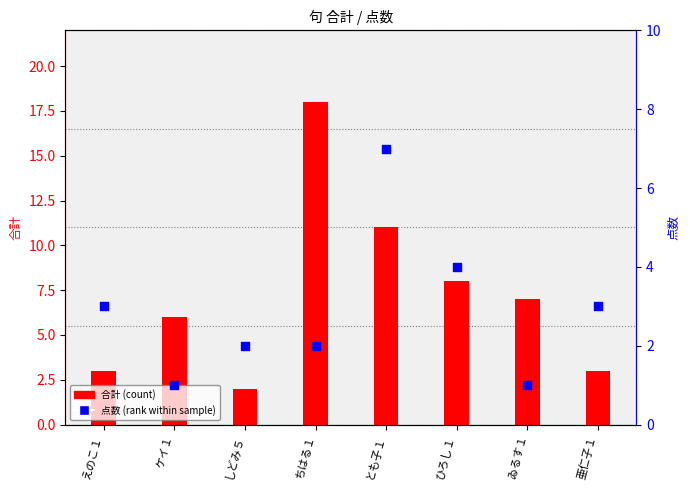

Which series has the largest total across all categories?

合計